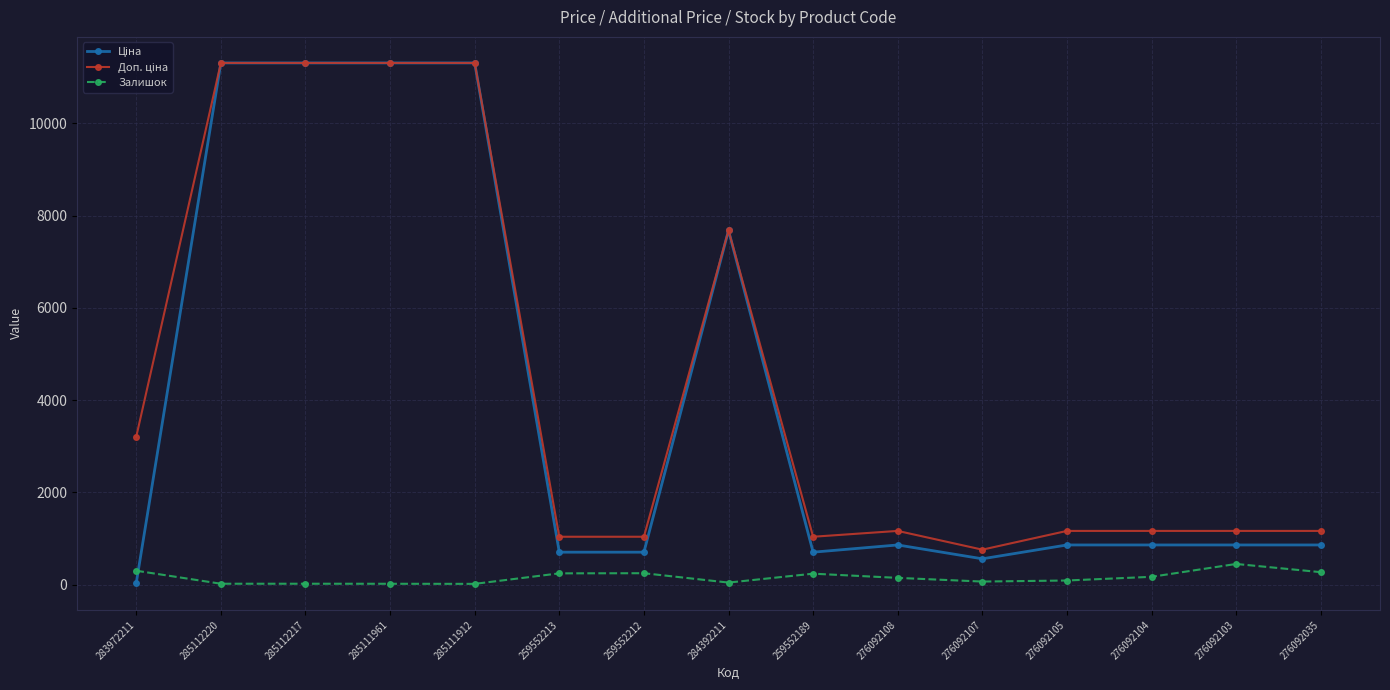

At how many categories does at least one series exceed 5517?

5